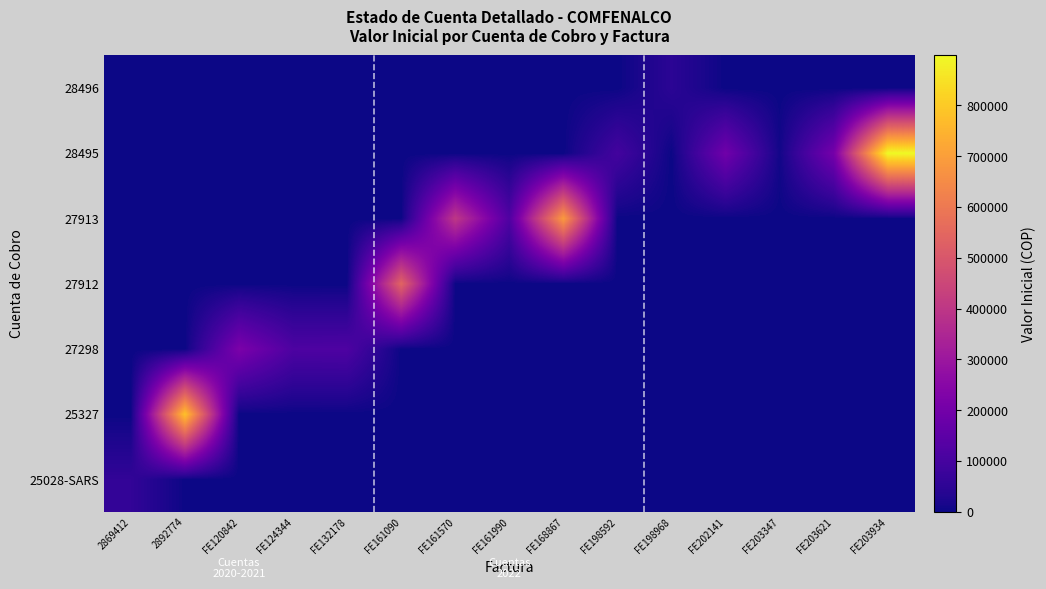

What is the spread (max minus min) of values at FE120842?

220300